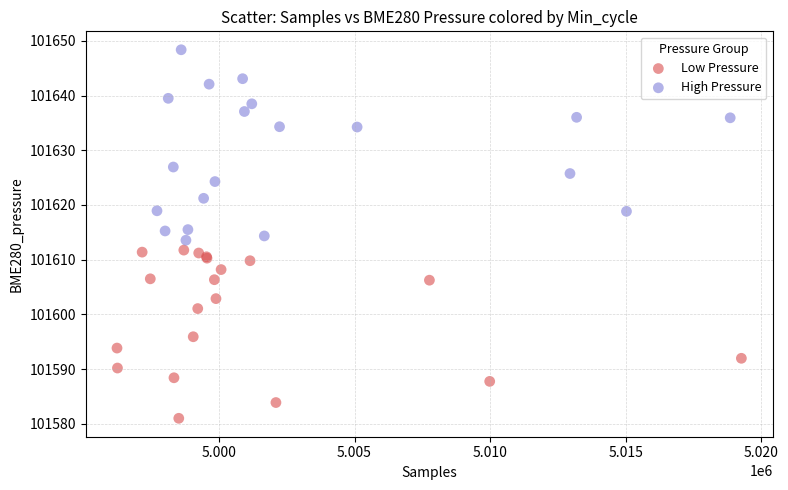

Which series has the widest spread of Y values?

High Pressure